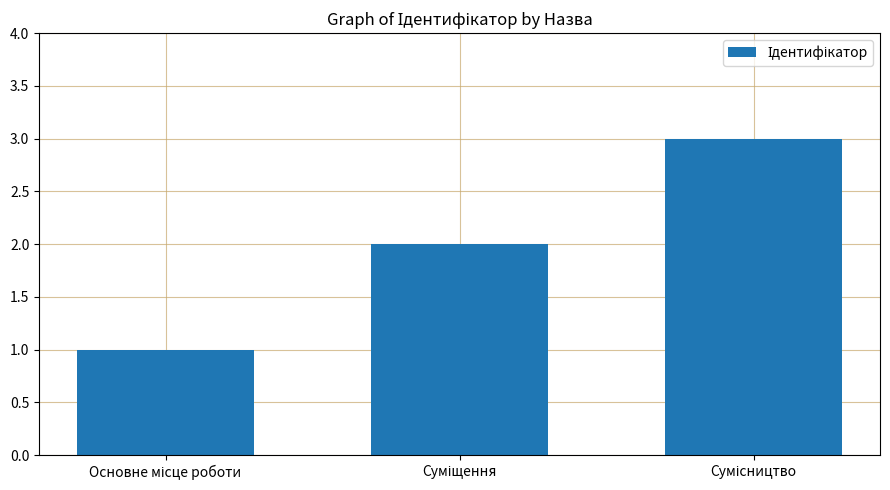

What is the sum of all values?

6